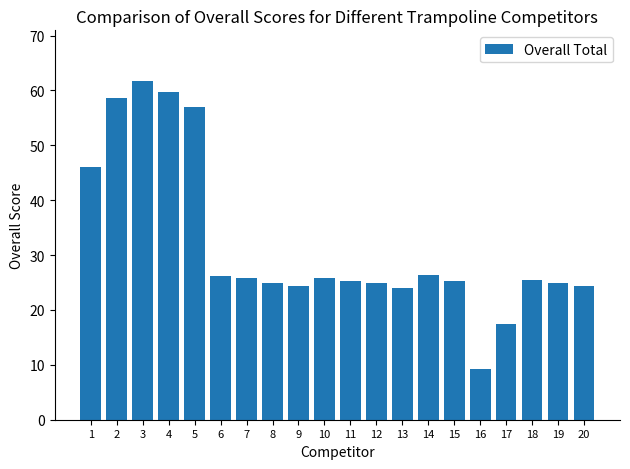

What is the value of the 14th bar from the left?

26.4